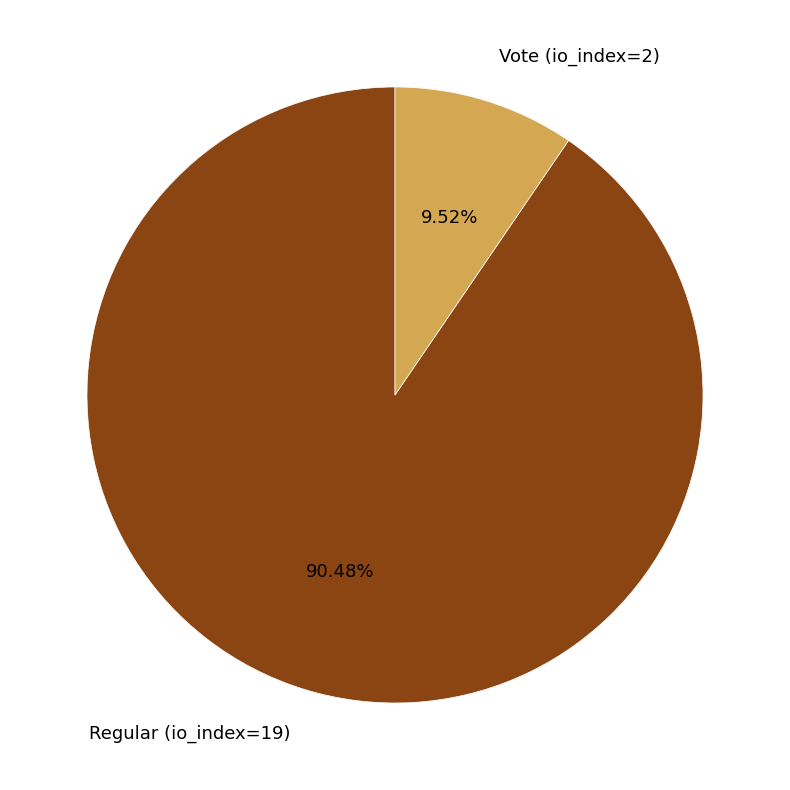

To the nearest percent, what portion does Regular (io_index=19) represent?

90%